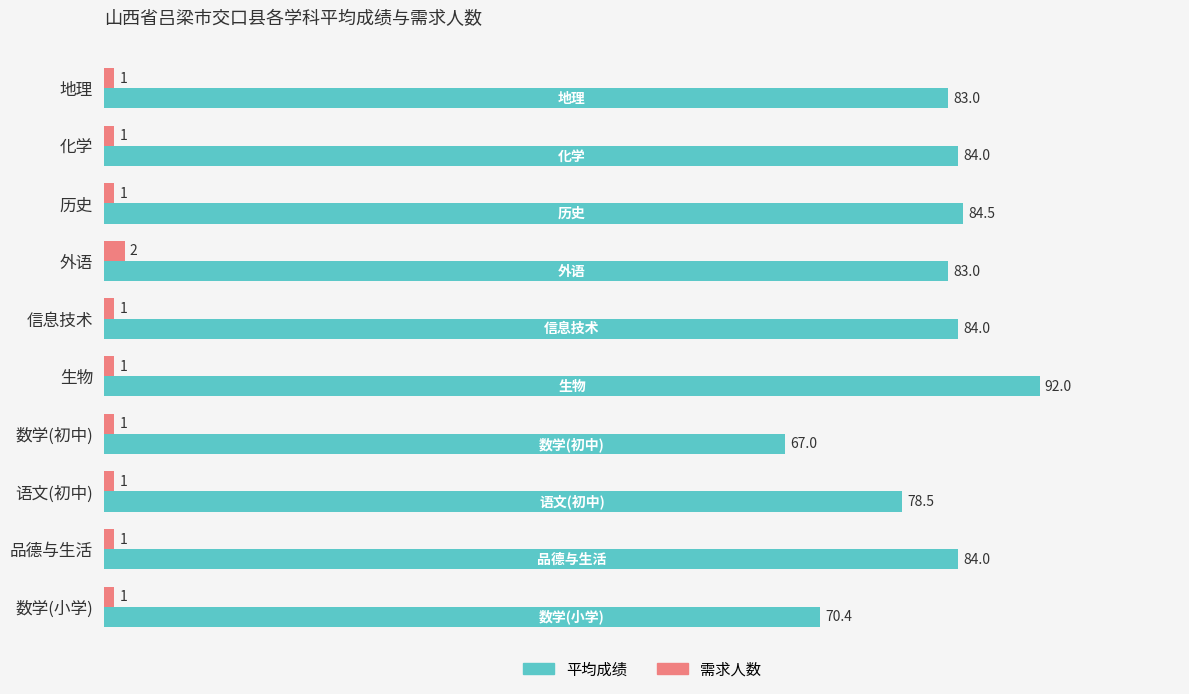

What are all the series names shown in the legend?

平均成绩, 需求人数